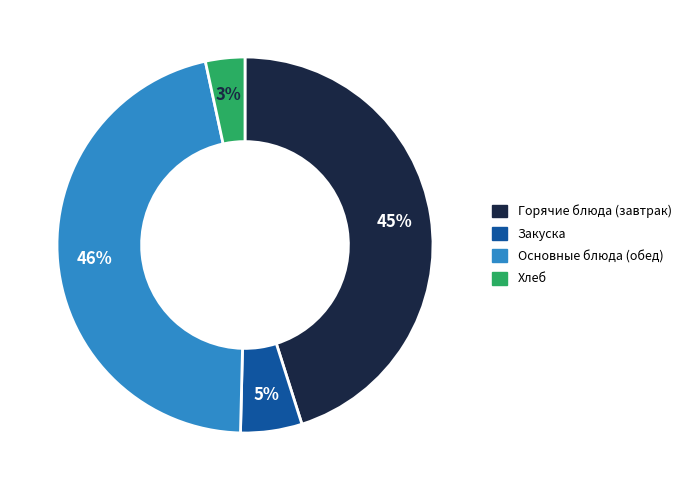

To the nearest percent, what is the difference between the largest and smallest slice percentages?

43%